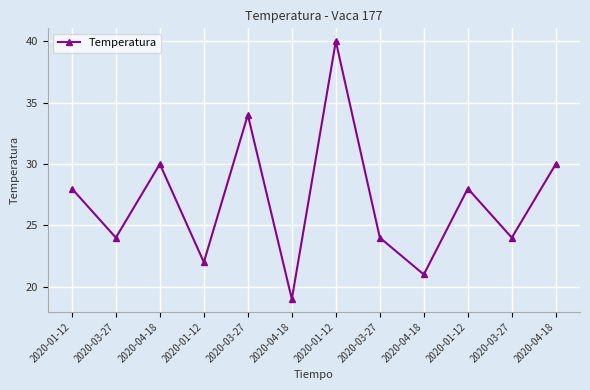

The value at 2020-03-27 is 34. True or false?

True